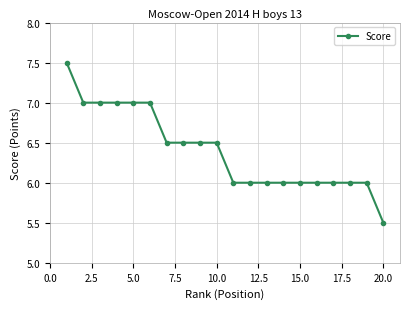

What is the minimum value shown in the chart?

5.5